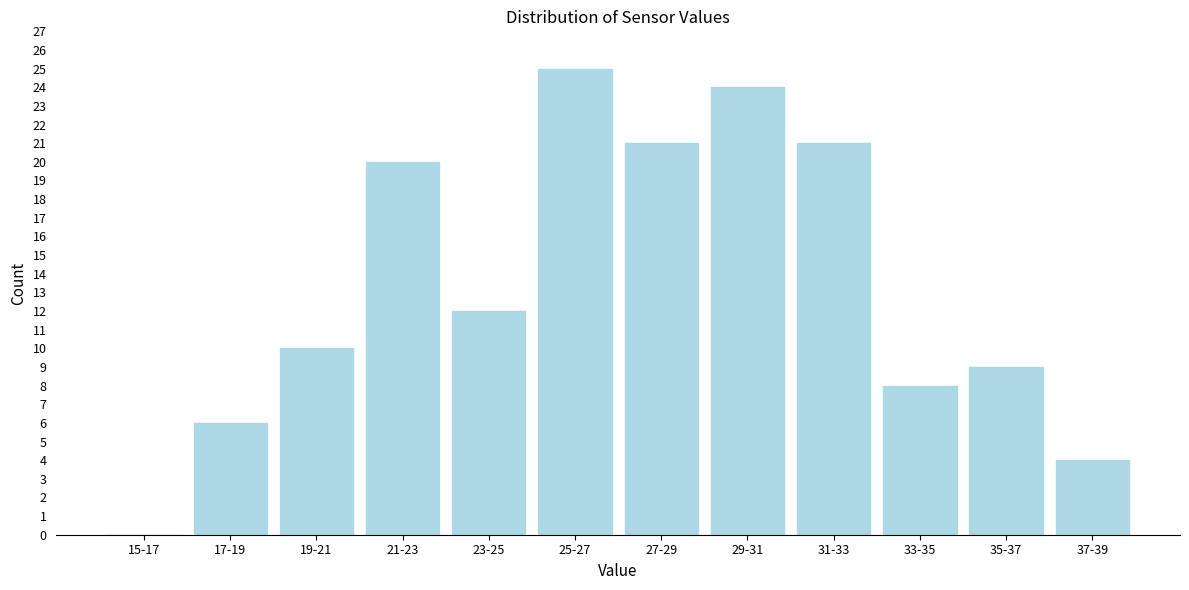

Reading left to right, what are all the values shown in this chart?

15-17=0	17-19=6	19-21=10	21-23=20	23-25=12	25-27=25	27-29=21	29-31=24	31-33=21	33-35=8	35-37=9	37-39=4